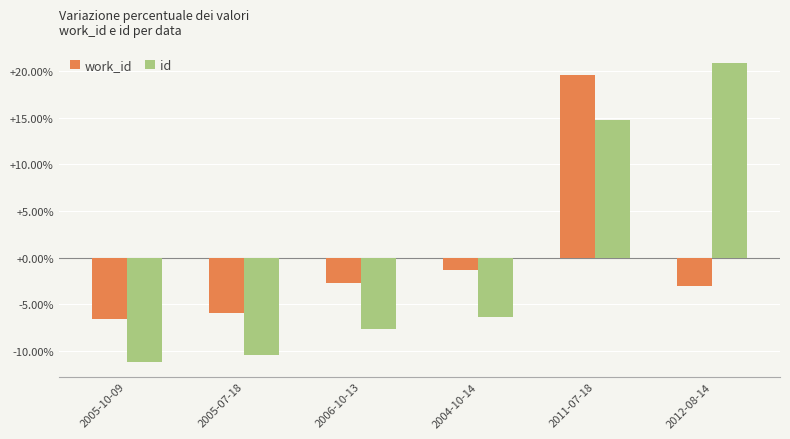

What is the greatest value displayed?

20.9